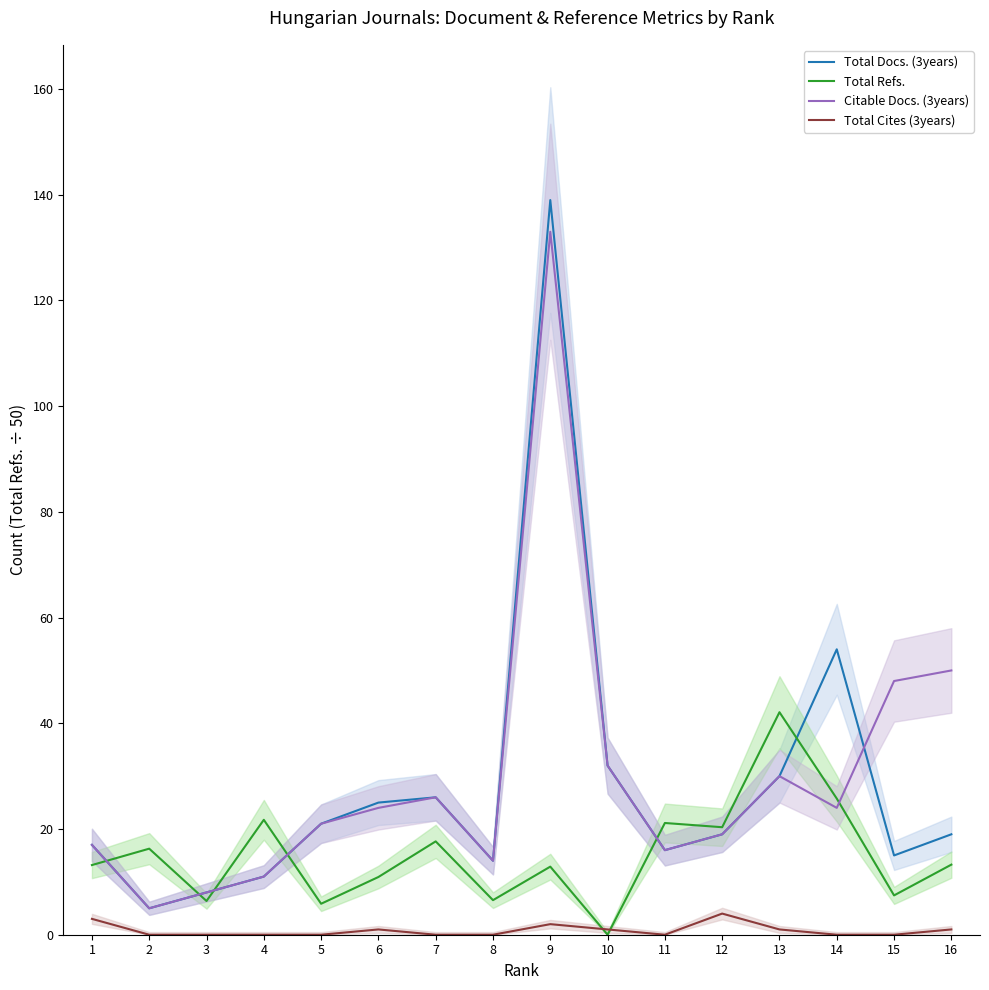

True or false: Total Docs. (3years) and Total Cites (3years) intersect in this chart.

False